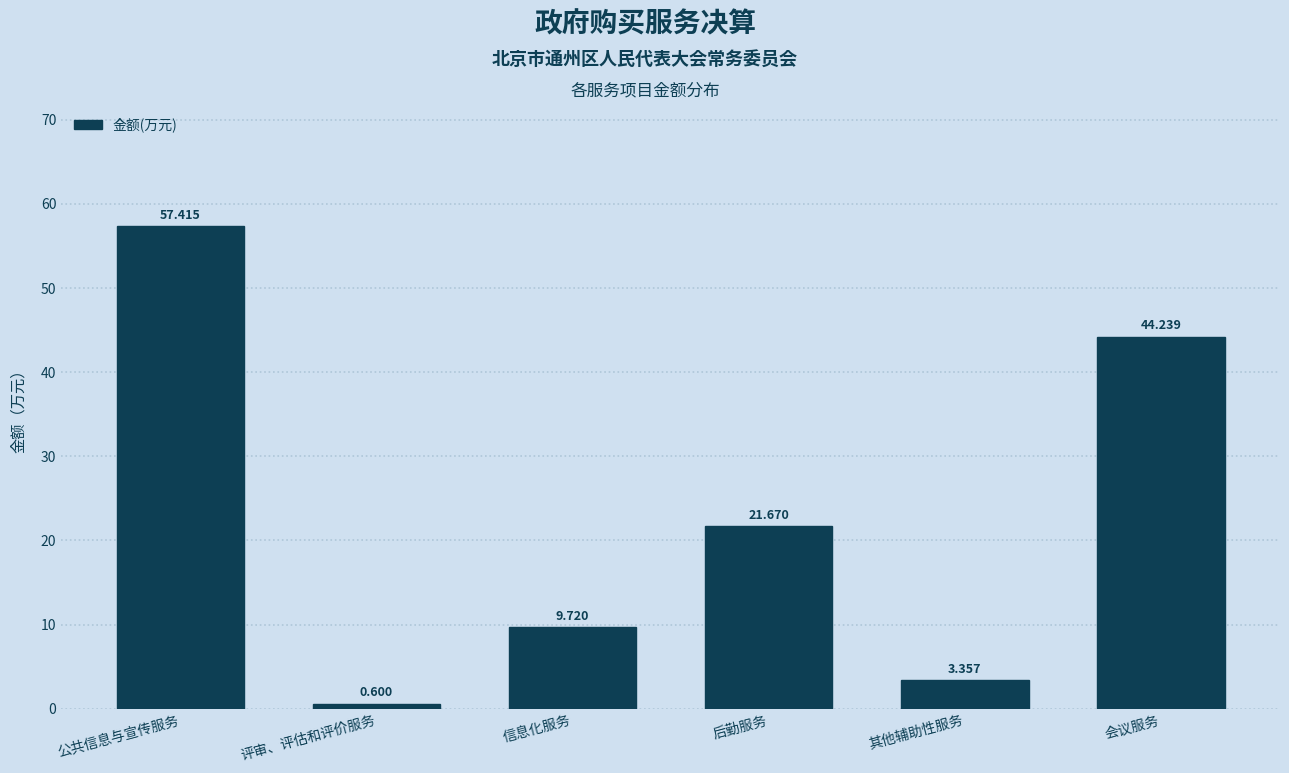

At which label does the data first exceed 21?

公共信息与宣传服务